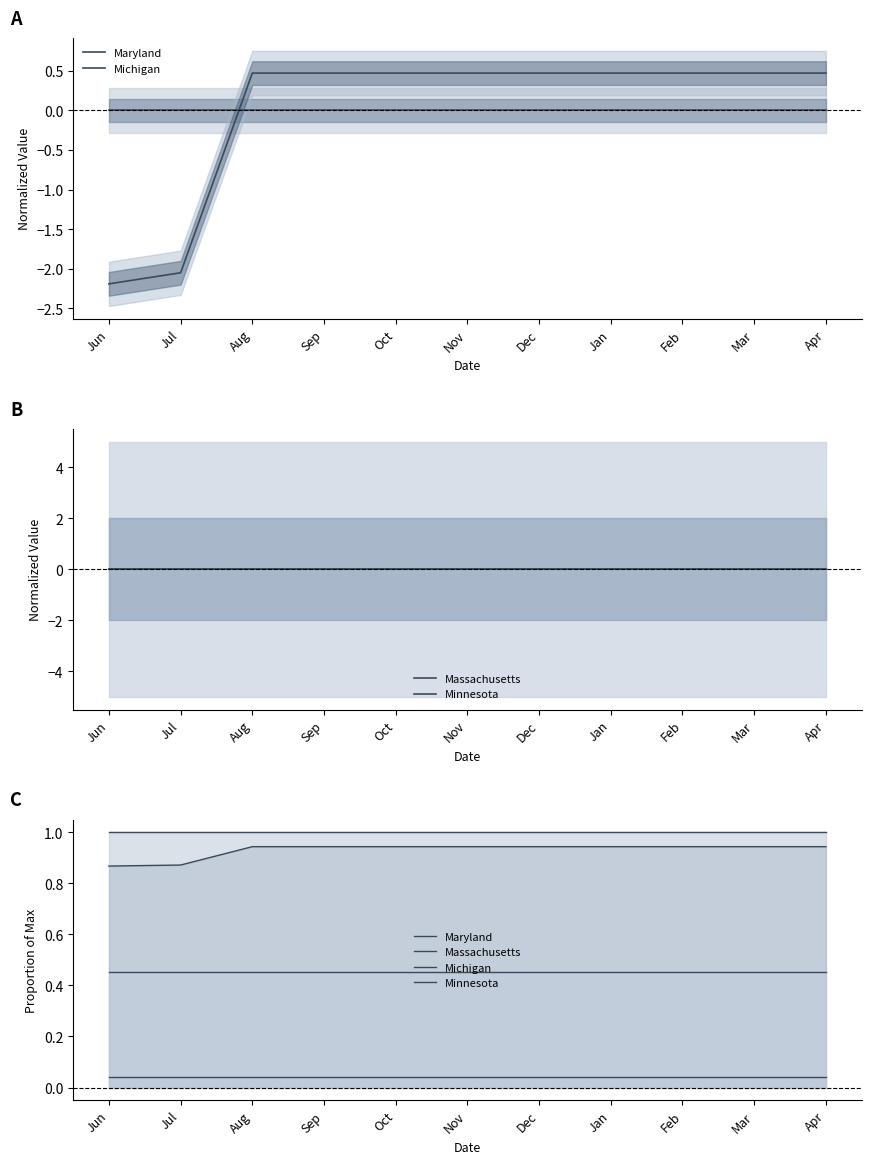

Between Mar and Dec, which is larger?

Mar